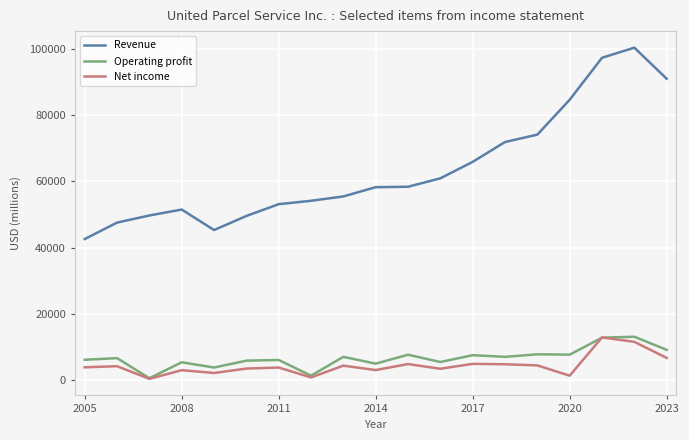

What is the sum of all Net income values?

84017